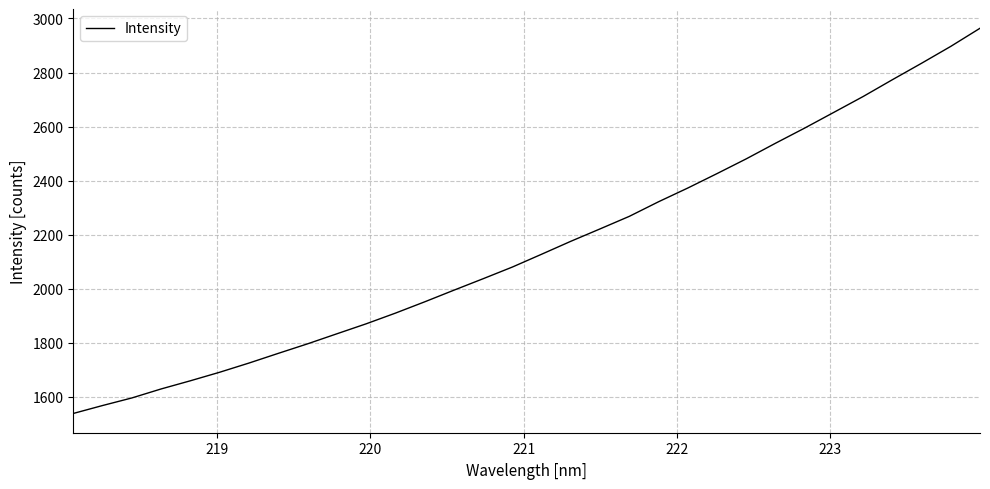

What is the greatest value displayed?

2963.9